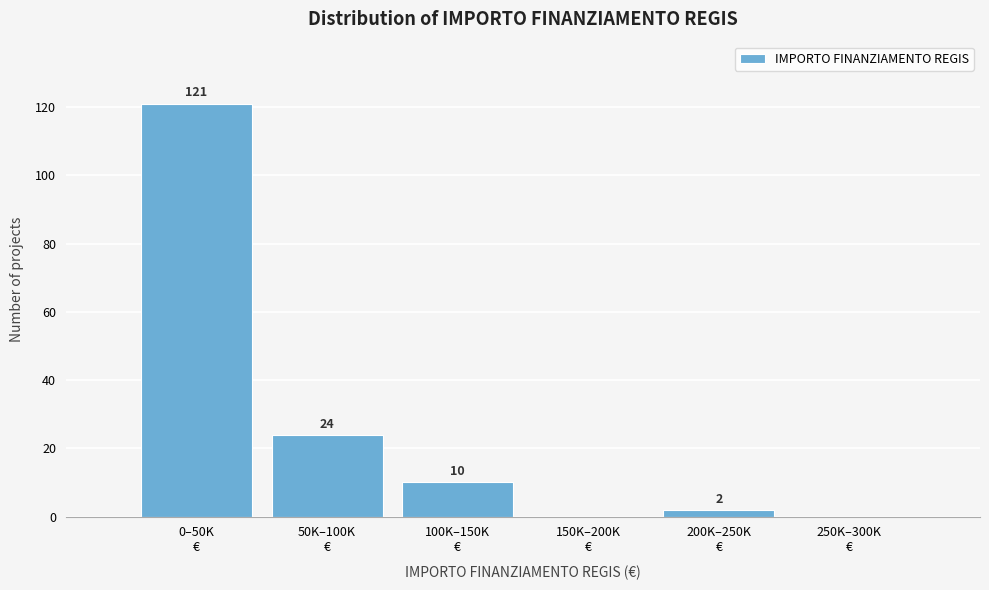

What is the maximum value shown in the chart?

121